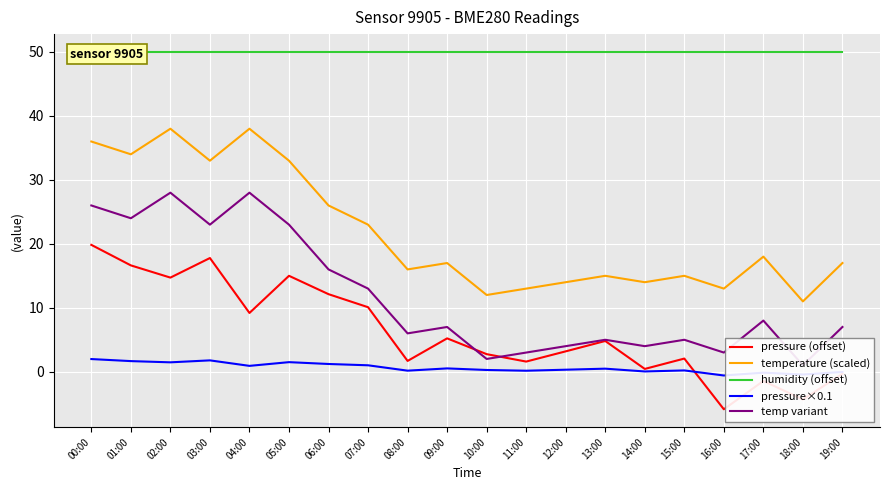

True or false: pressure×0.1 and temperature (scaled) cross at least once.

False